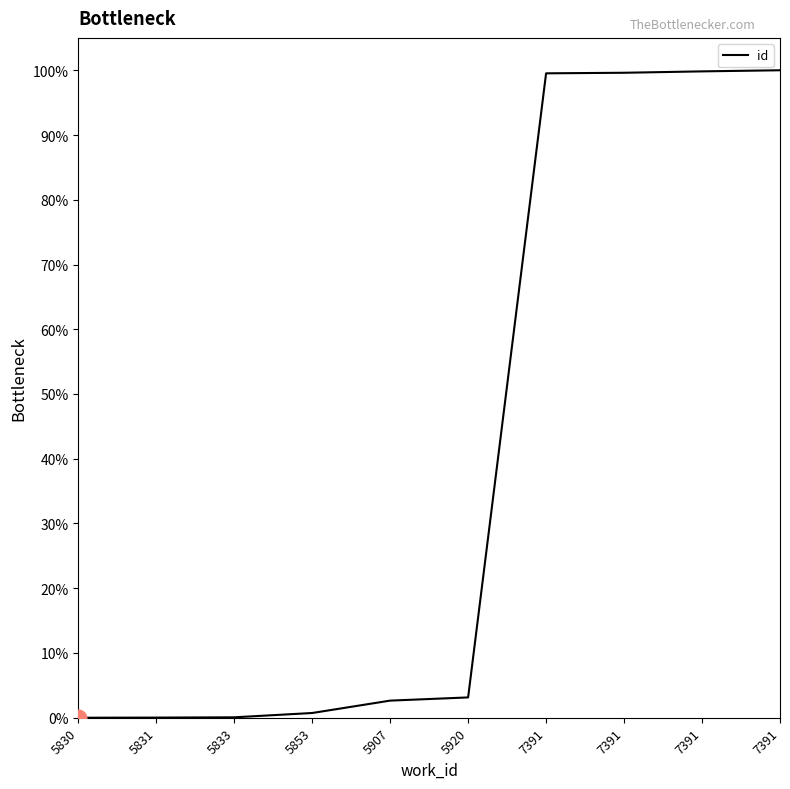

Where is the data nearest to the value 50?

5920